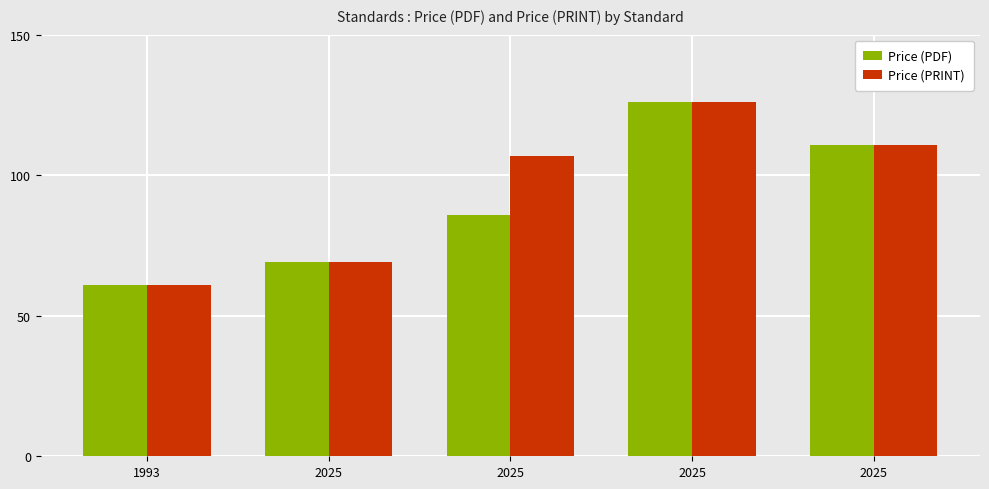

Is the value of Price (PDF) at 2025 greater than the value of Price (PRINT) at 2025?

No